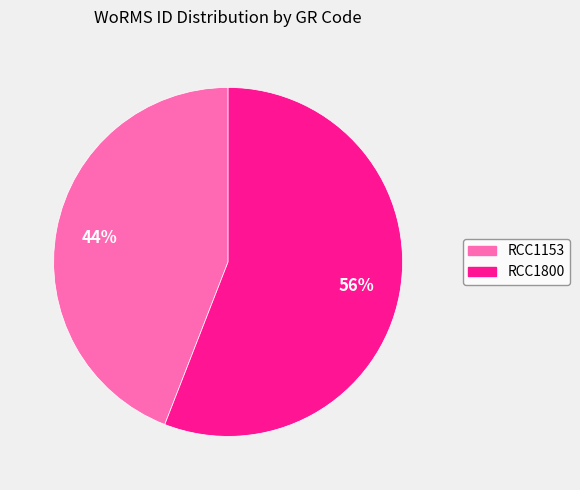

What is the largest slice in the pie chart?

RCC1800